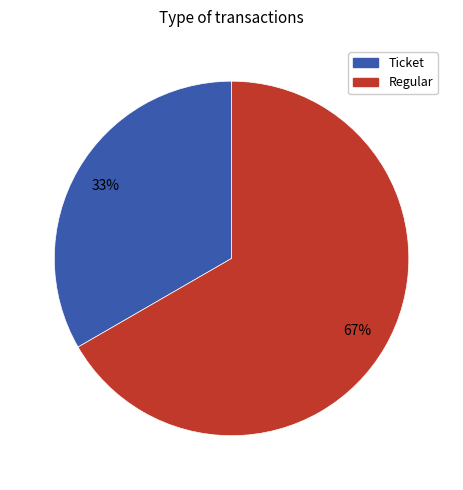

Approximately how many times larger is the value at Ticket compared to Regular?

0.5